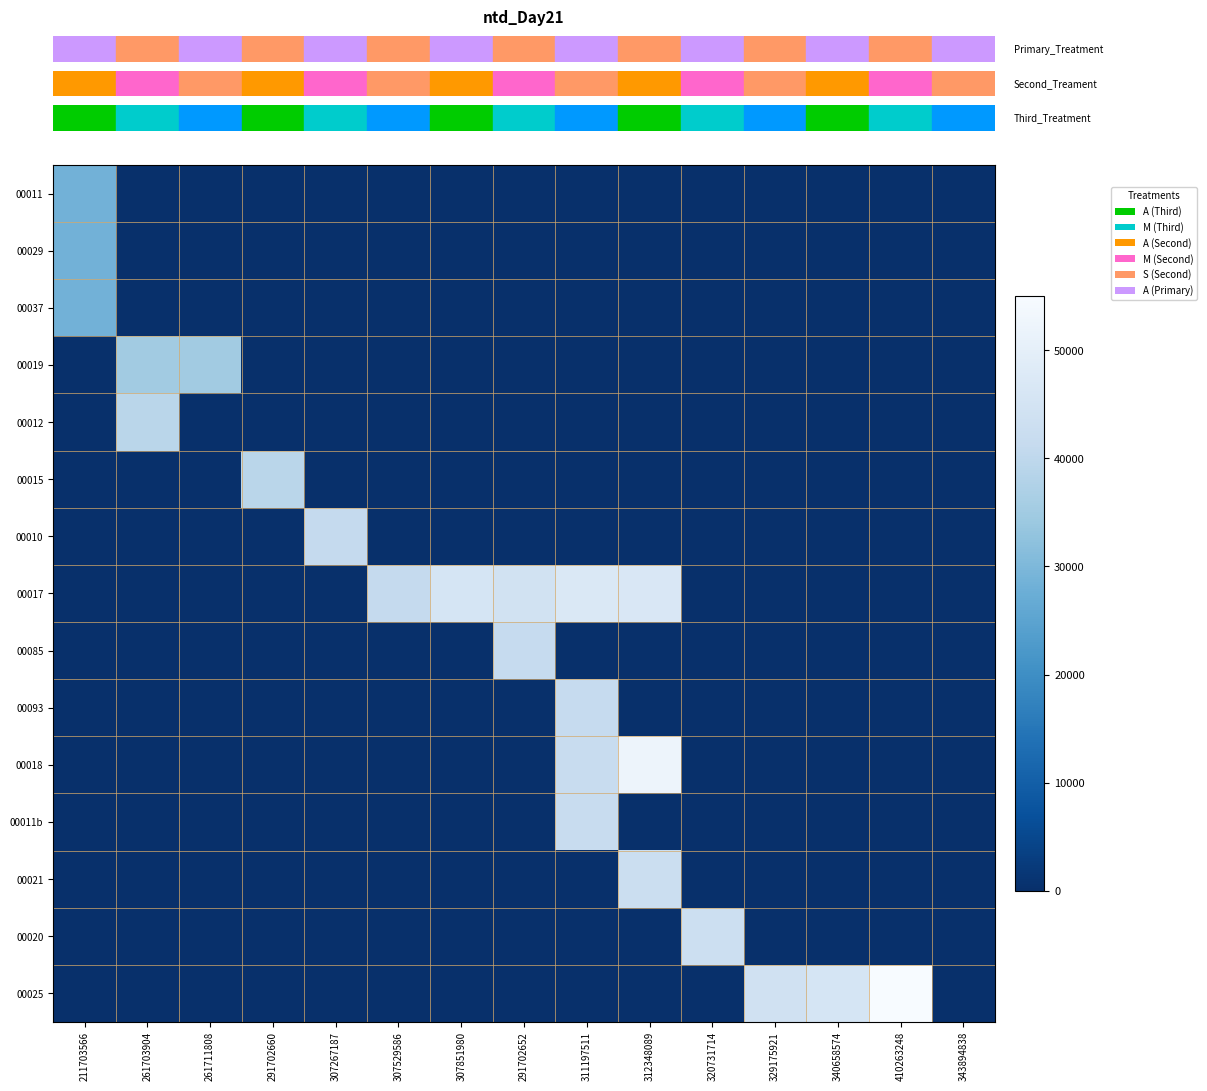

At which category is the sum across all series the highest?

311197511